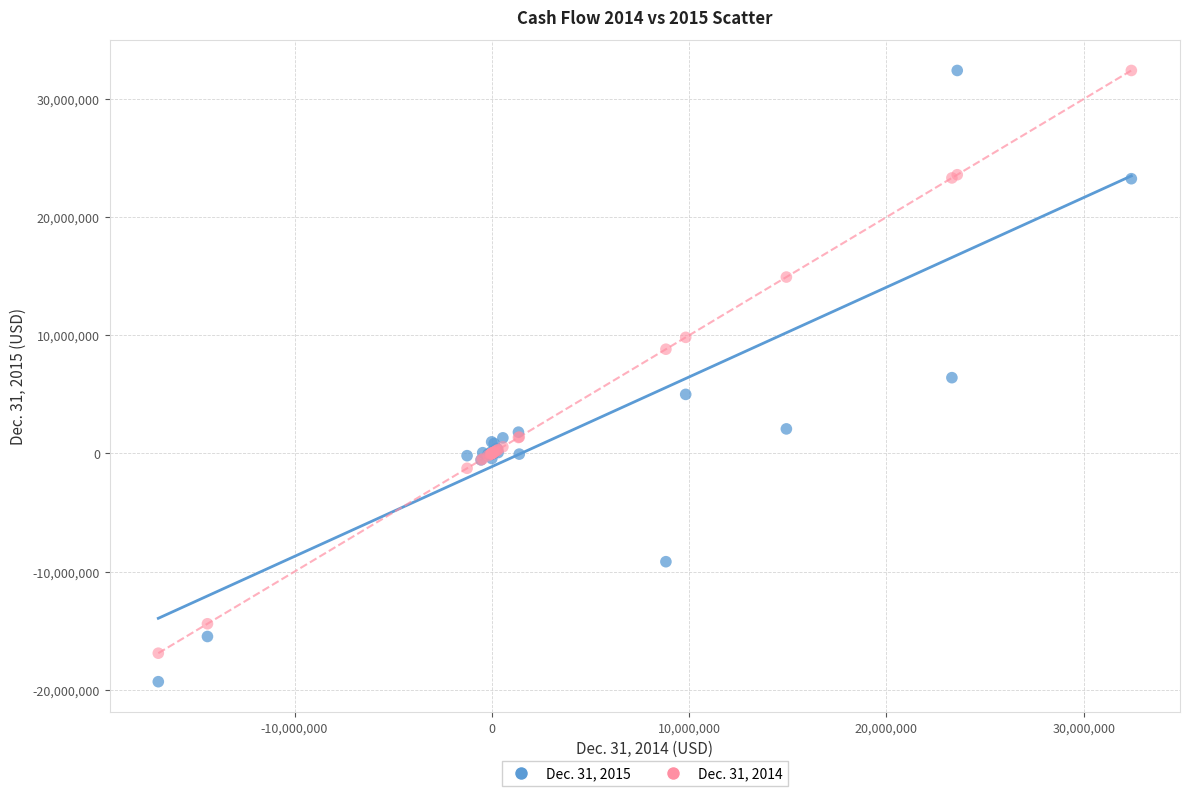

Which series reaches the minimum Y coordinate?

Dec. 31, 2015